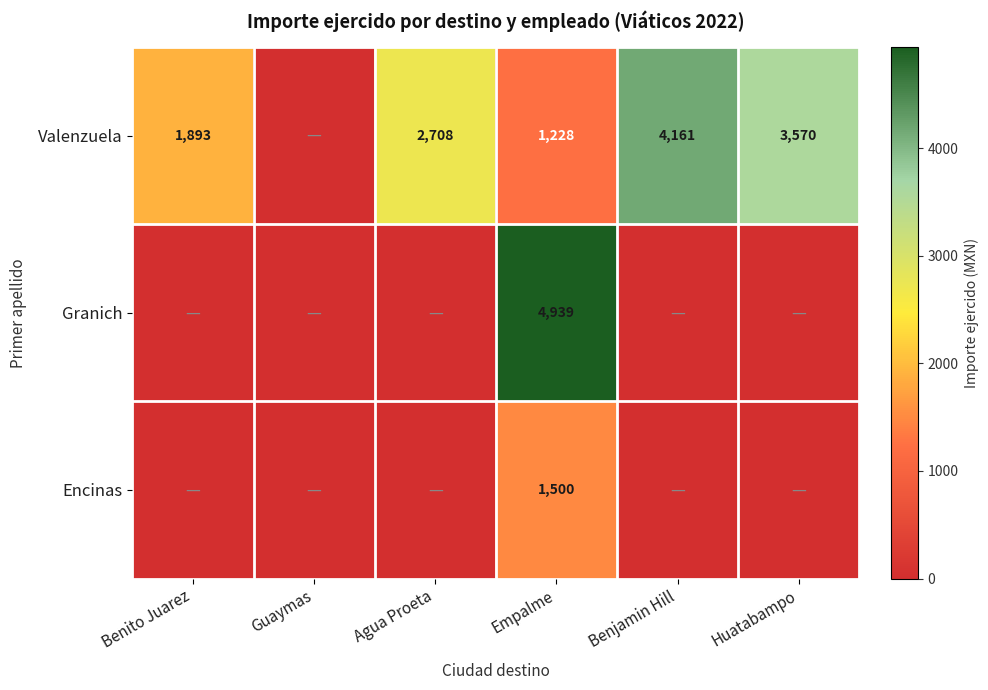

What is the maximum value shown in the chart?

4939